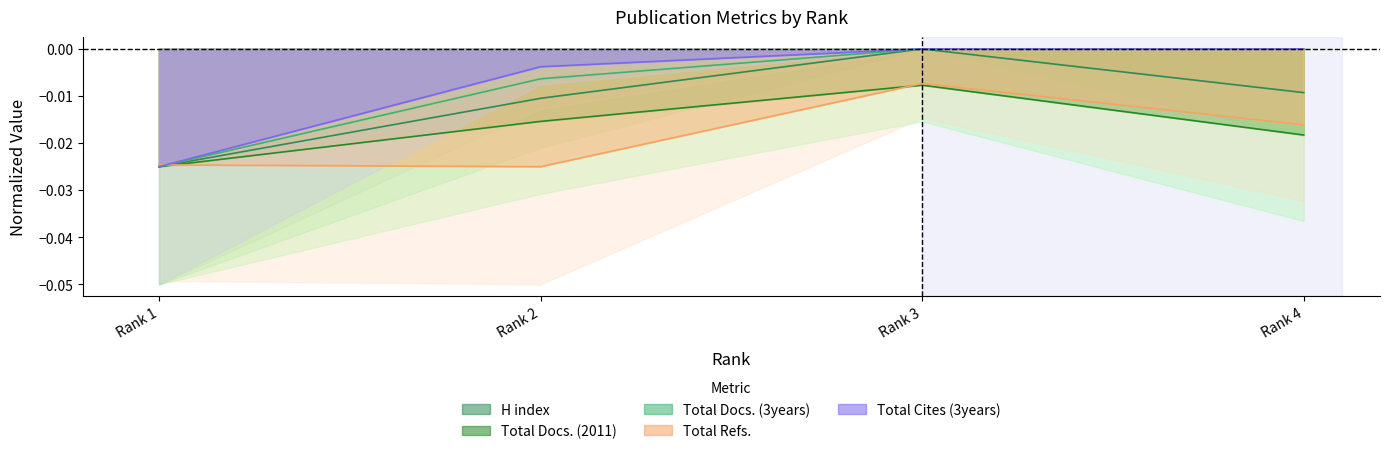

How many Total Docs. (3years) values are between 0 and 1?

2